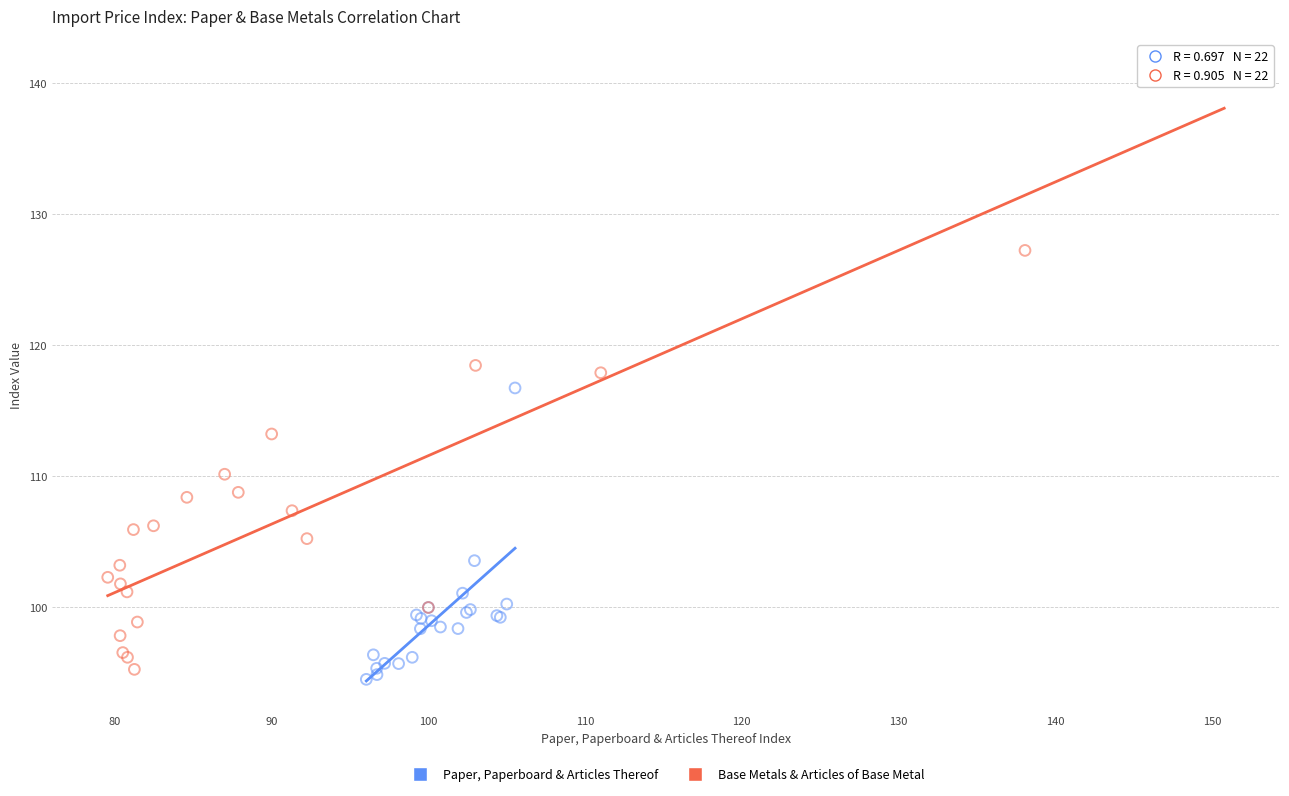

Which series reaches the minimum Y coordinate?

Paper, Paperboard & Articles Thereof